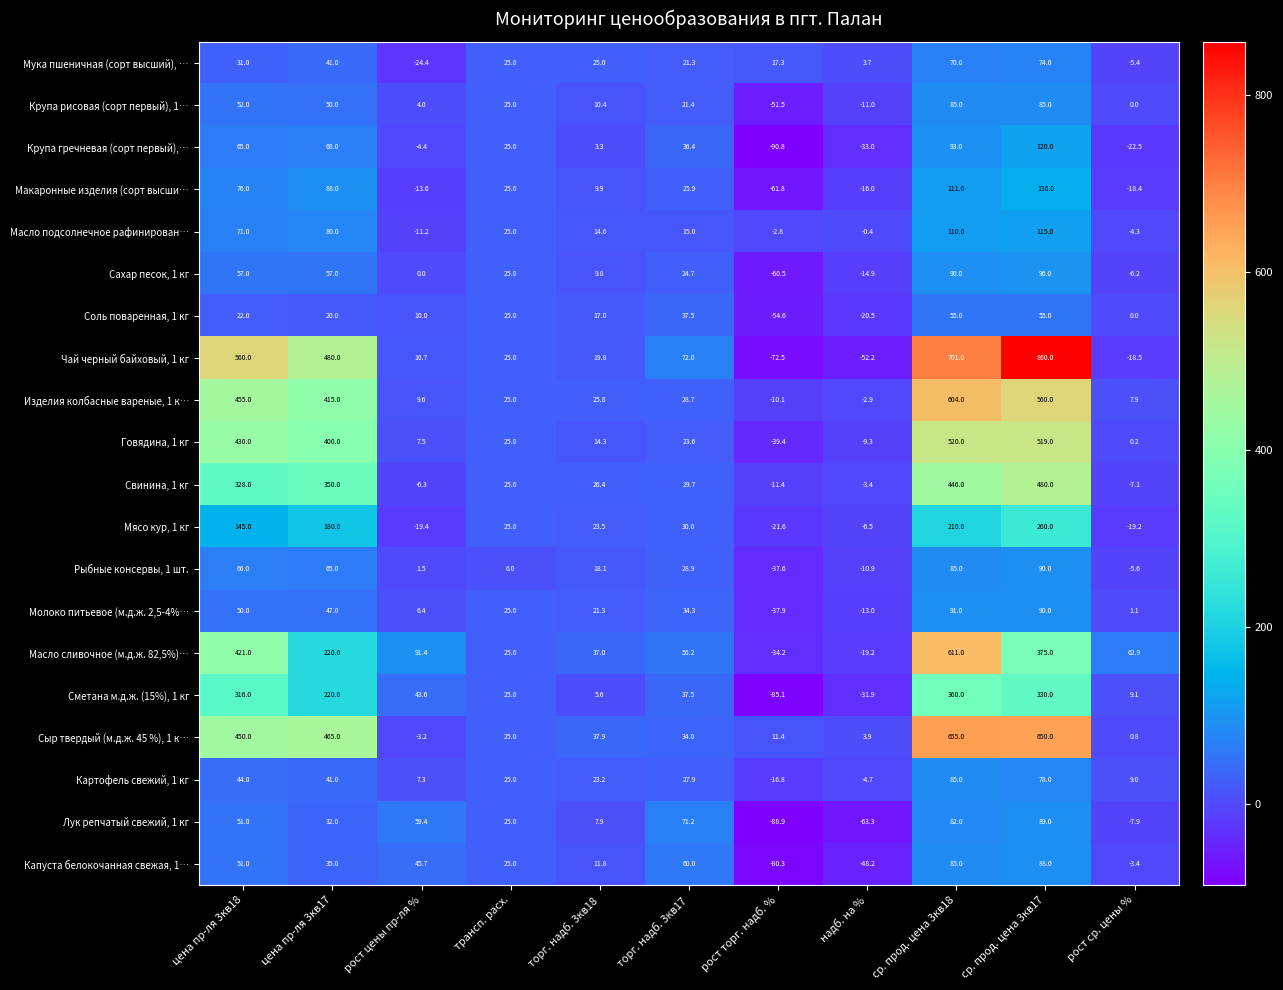

What is the difference between the highest and lowest values at рост торг. надб. %?

108.1